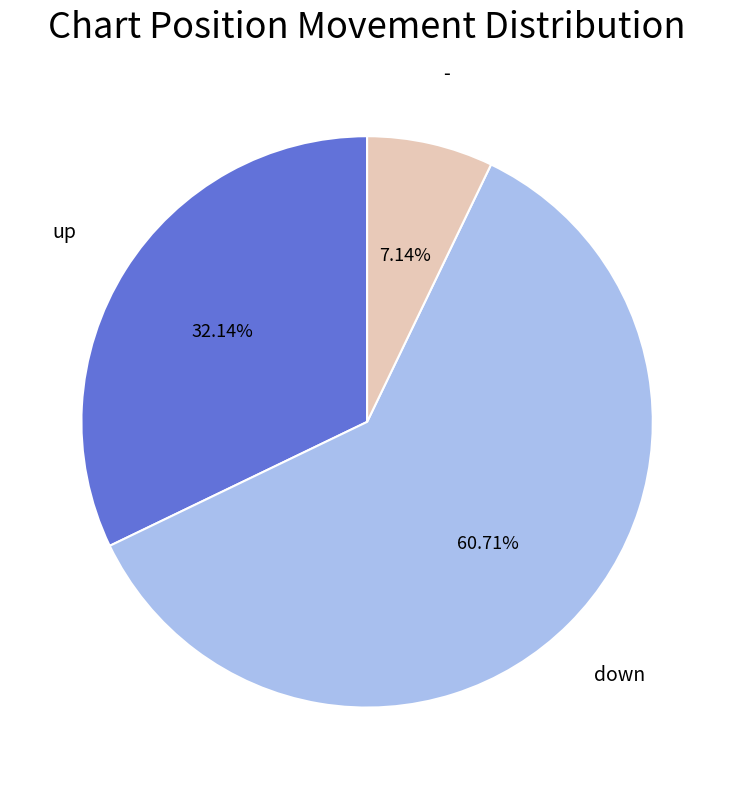

Is there any slice that represents more than half of the pie?

Yes